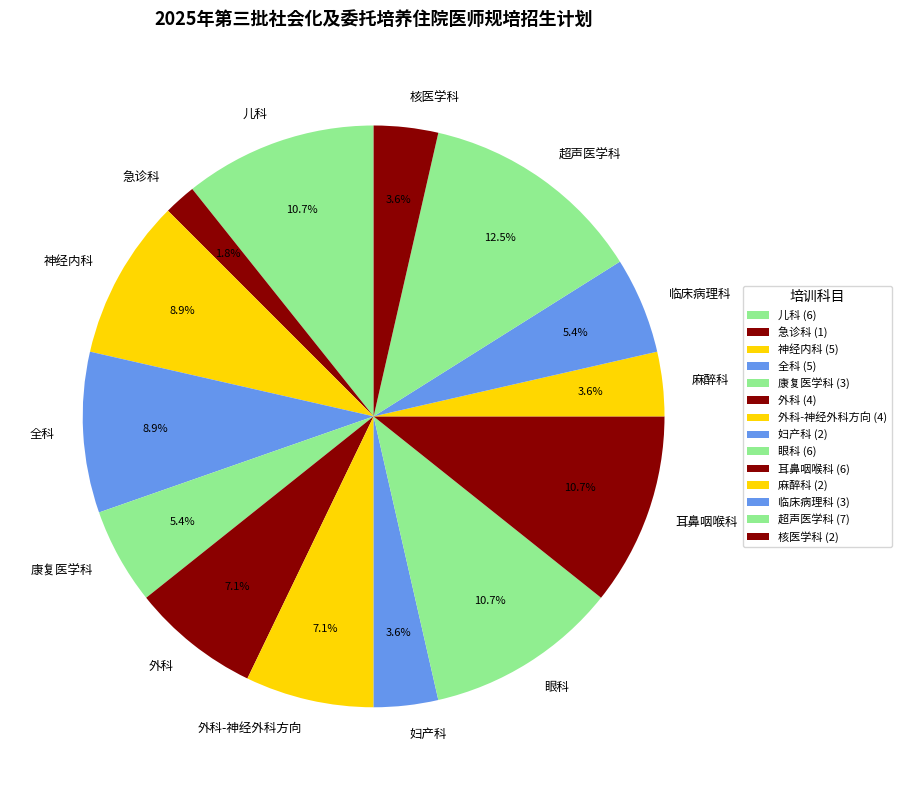

Which slice is the smallest?

急诊科